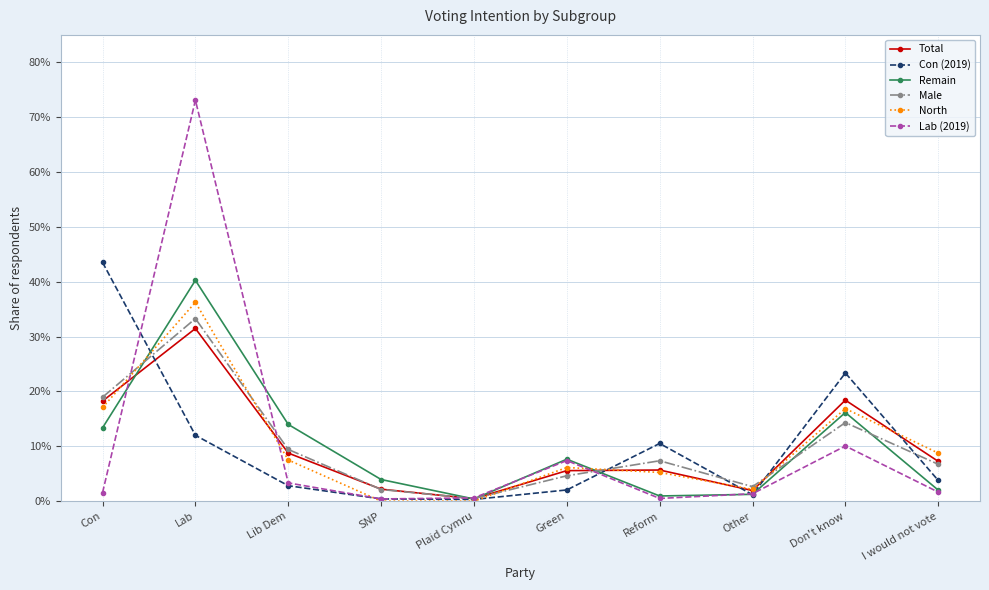

The Total series shows 0.0 at Other. True or false?

False